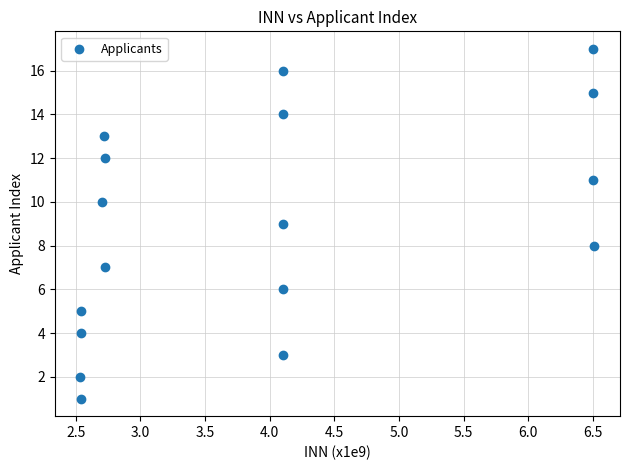

What is the range of Y values (max minus min)?

16